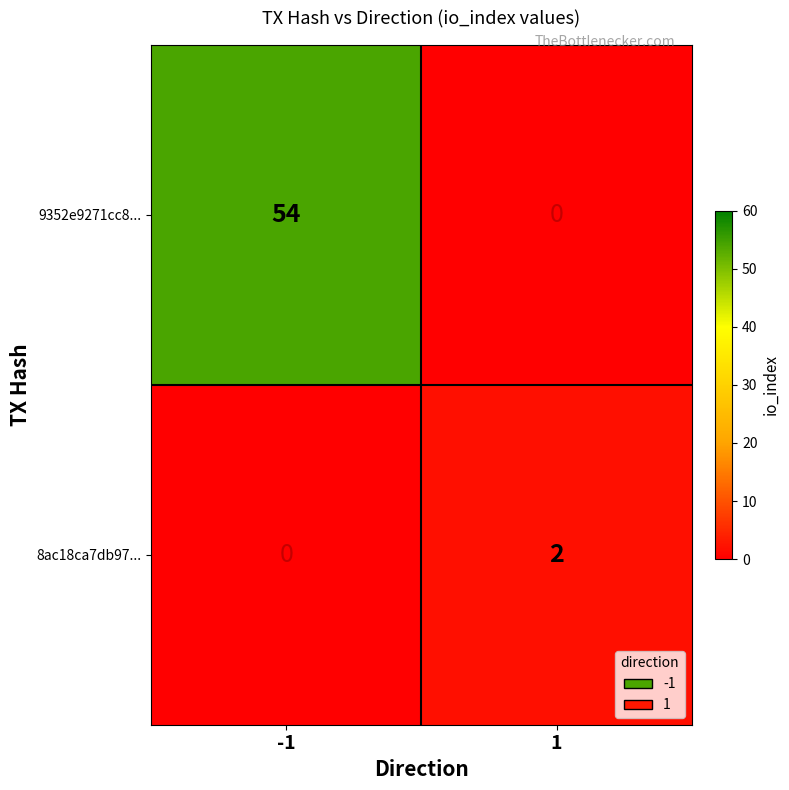

Reading right to left, list all the values displayed in this chart.

9352e9271cc8...: 1=0	-1=54
8ac18ca7db97...: 1=2	-1=0